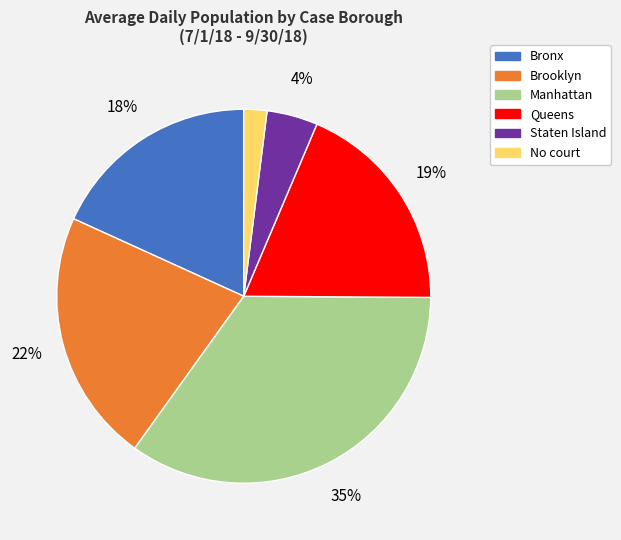

Count the number of slices in the pie.

6